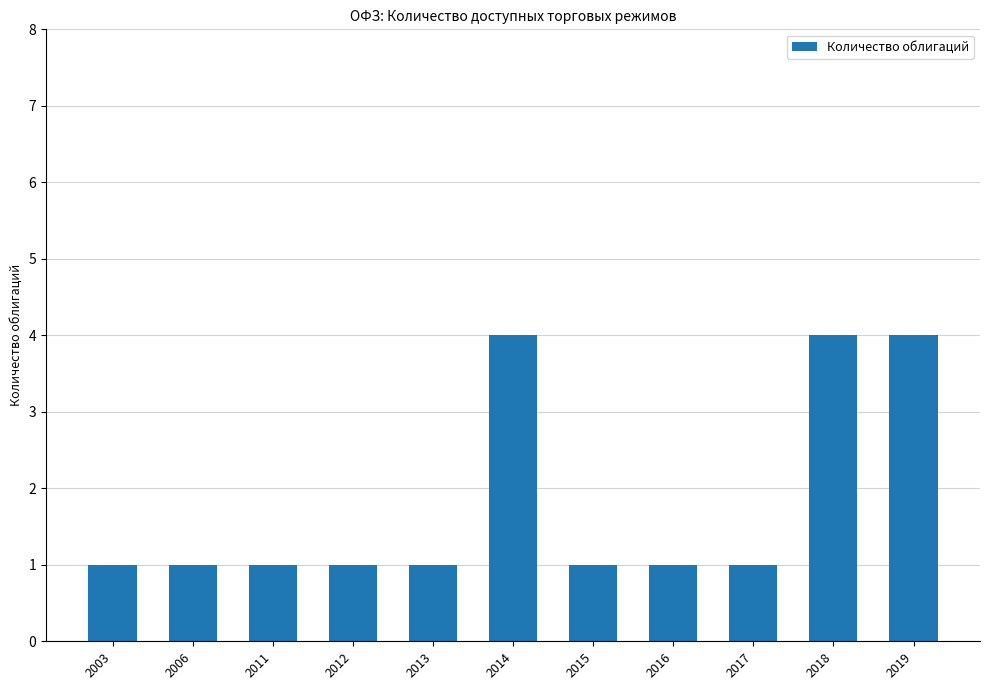

Which has a higher value, 2013 or 2018?

2018